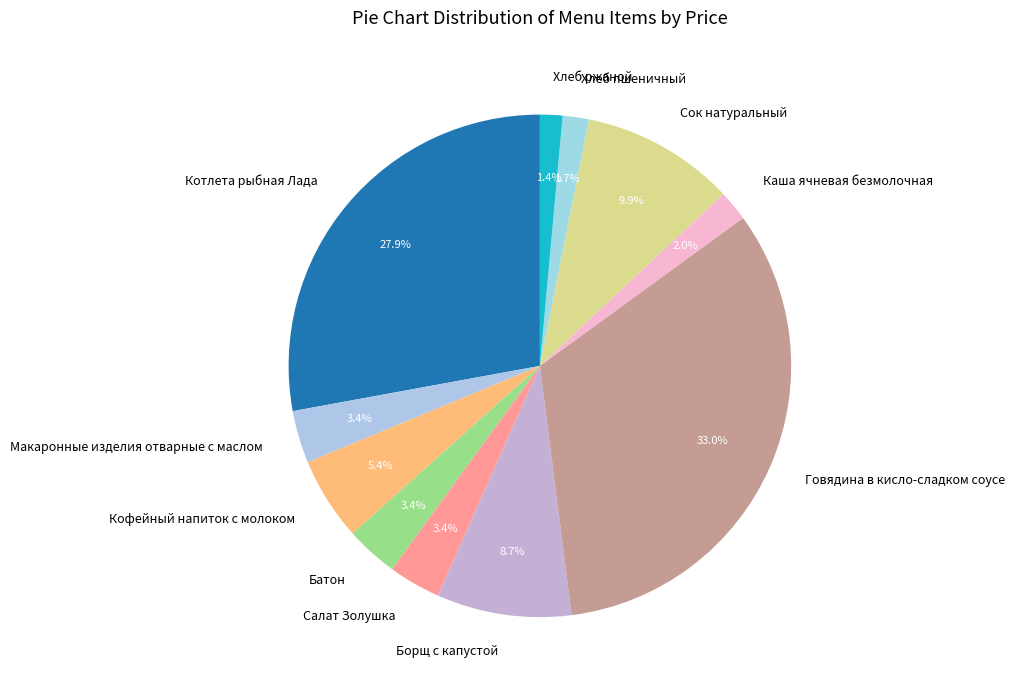

What percentage is the Кофейный напиток с молоком slice, to the nearest percent?

5%